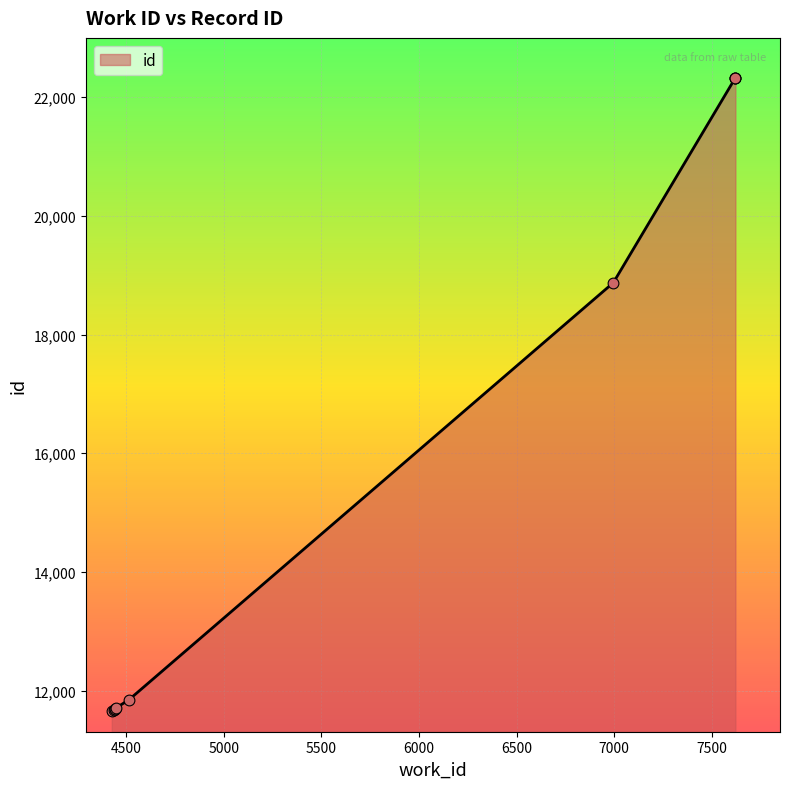

Which has a higher value, 7622 or 6996?

7622